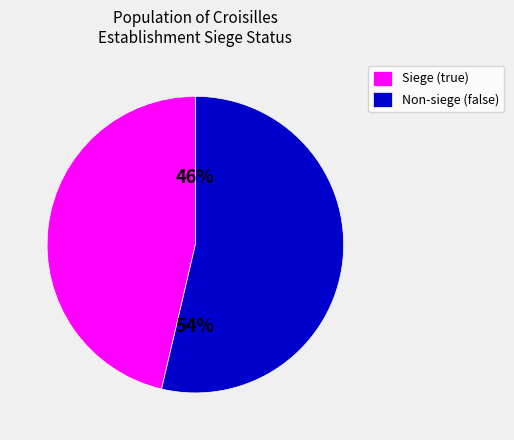

The Siege (true) slice represents 46% of the pie. True or false?

True